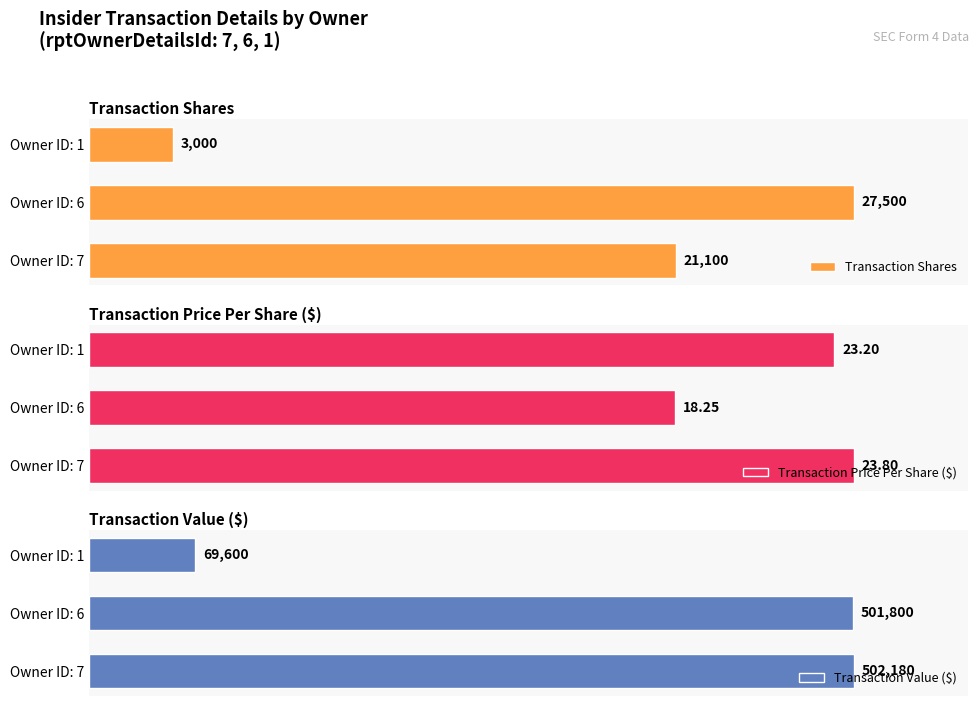

List the labels in order of Transaction Price Per Share ($) value, smallest first.

Owner ID: 6, Owner ID: 1, Owner ID: 7